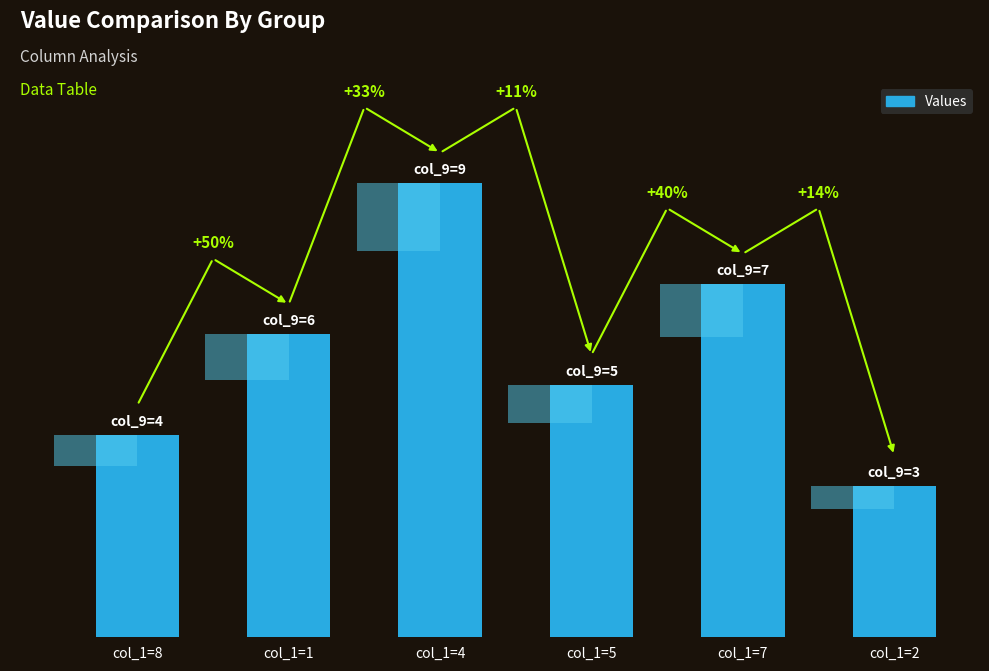

Rank the categories by value from highest to lowest.

col_1=4, col_1=7, col_1=1, col_1=5, col_1=8, col_1=2